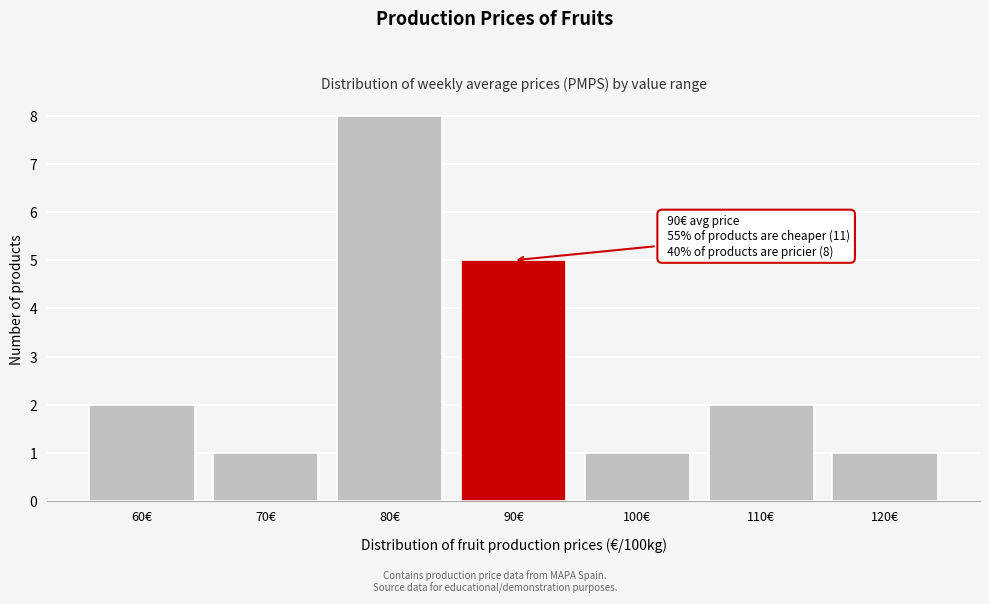

Reading left to right, transcribe all the data shown in this chart.

60€=2	70€=1	80€=8	90€=5	100€=1	110€=2	120€=1